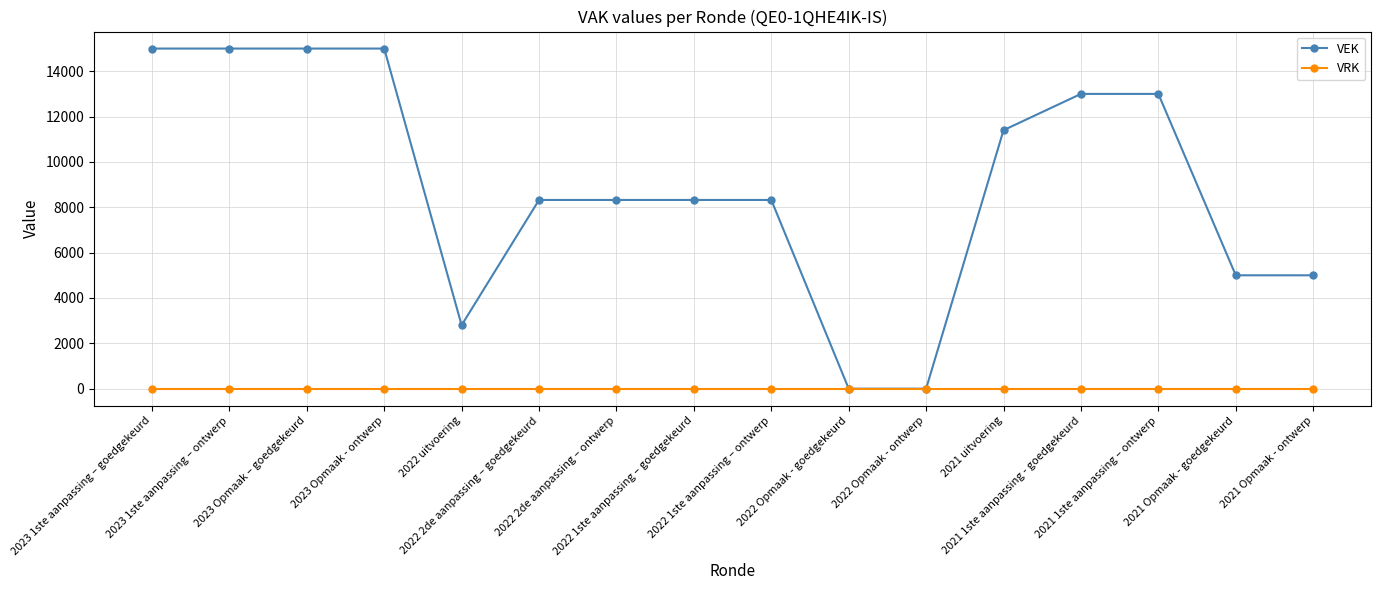

List the series in order of their peak value, highest first.

VEK, VRK